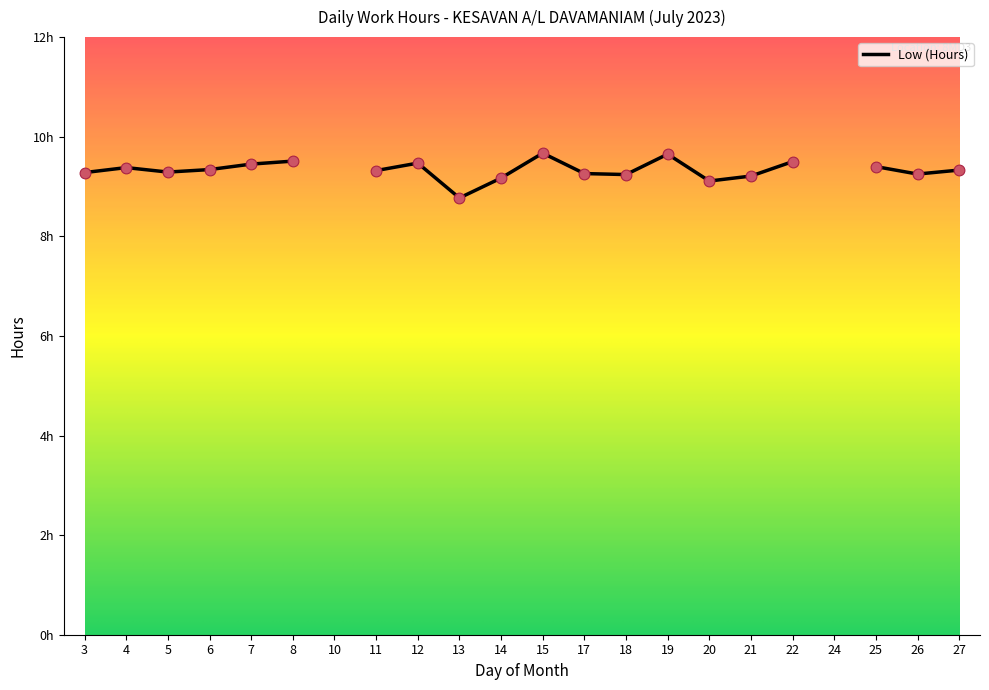

Approximately how many times larger is the value at 21 compared to 4?

1.0